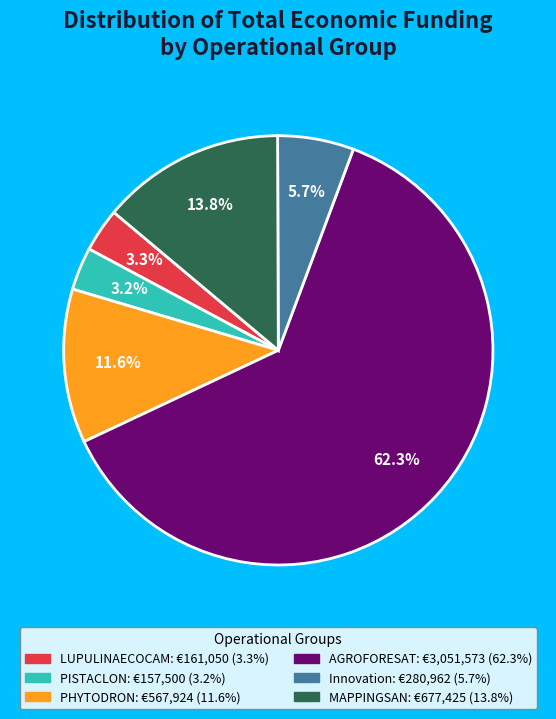

Does MAPPINGSAN represent more than half of the total?

No